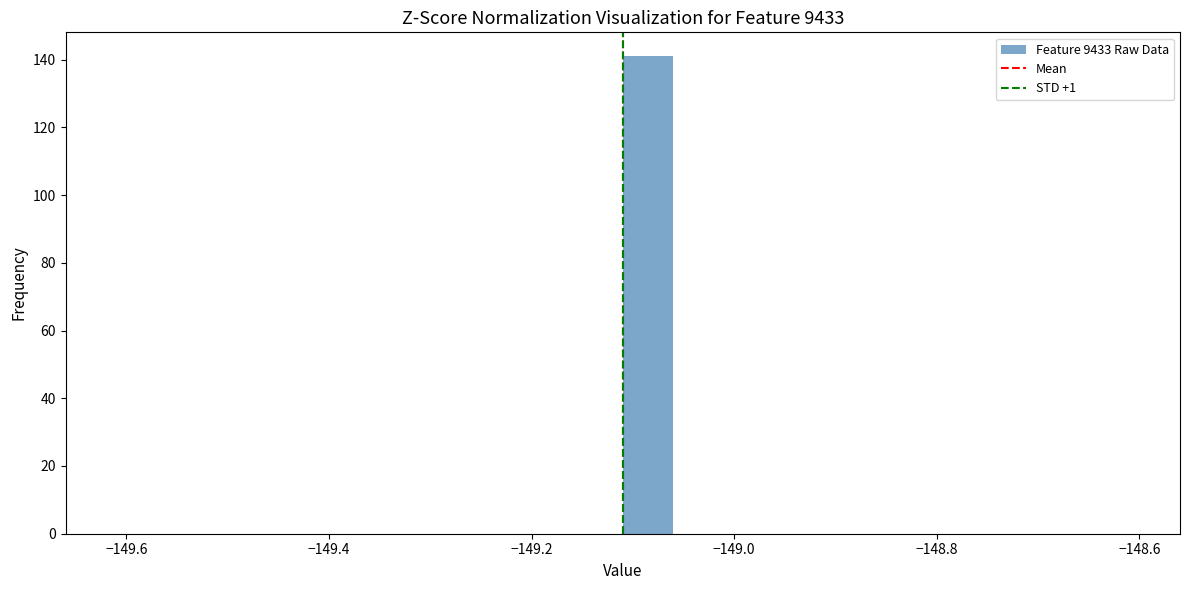

Around what value on the x-axis is the tallest bar? Give the approximate position of its centre, as read against the axis.

-149.08